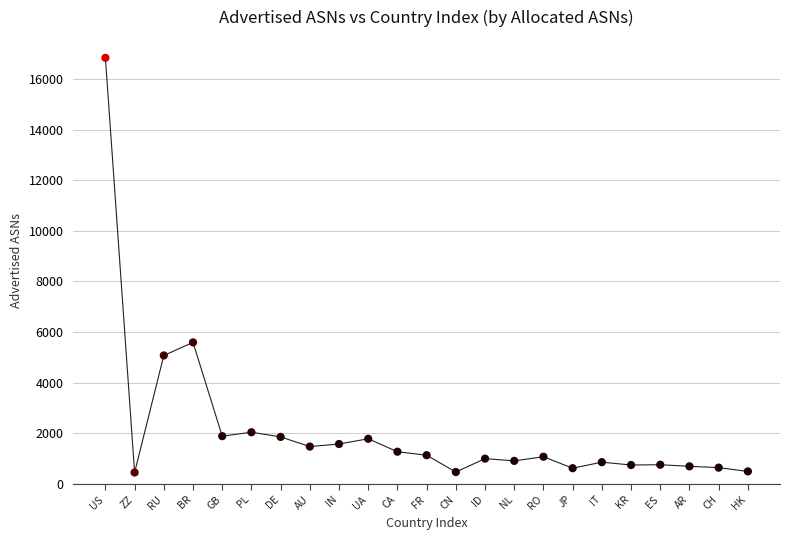

What is the range of Y values (max minus min)?

16392